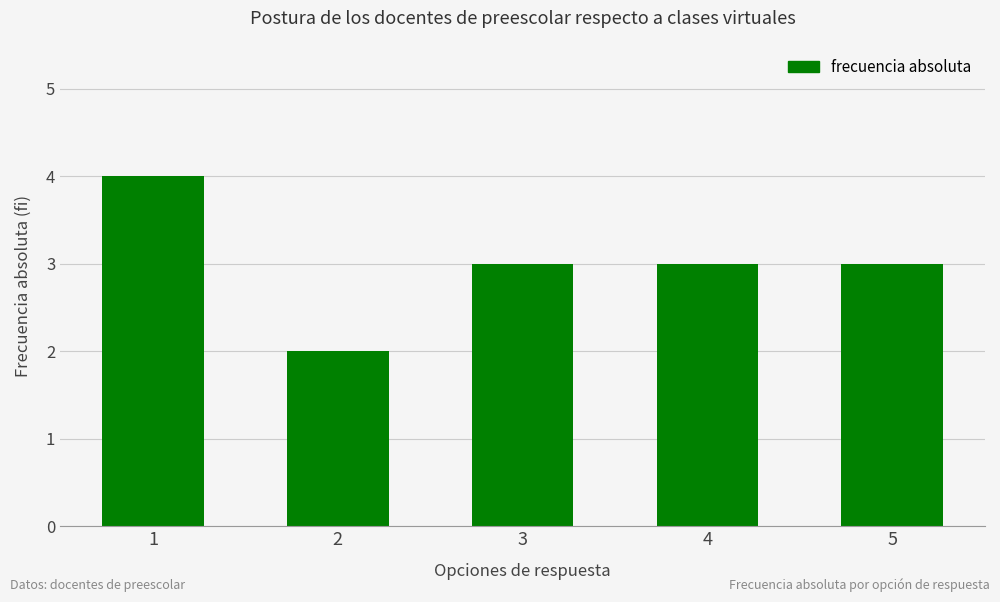

Reading left to right, transcribe all the data shown in this chart.

1=4	2=2	3=3	4=3	5=3